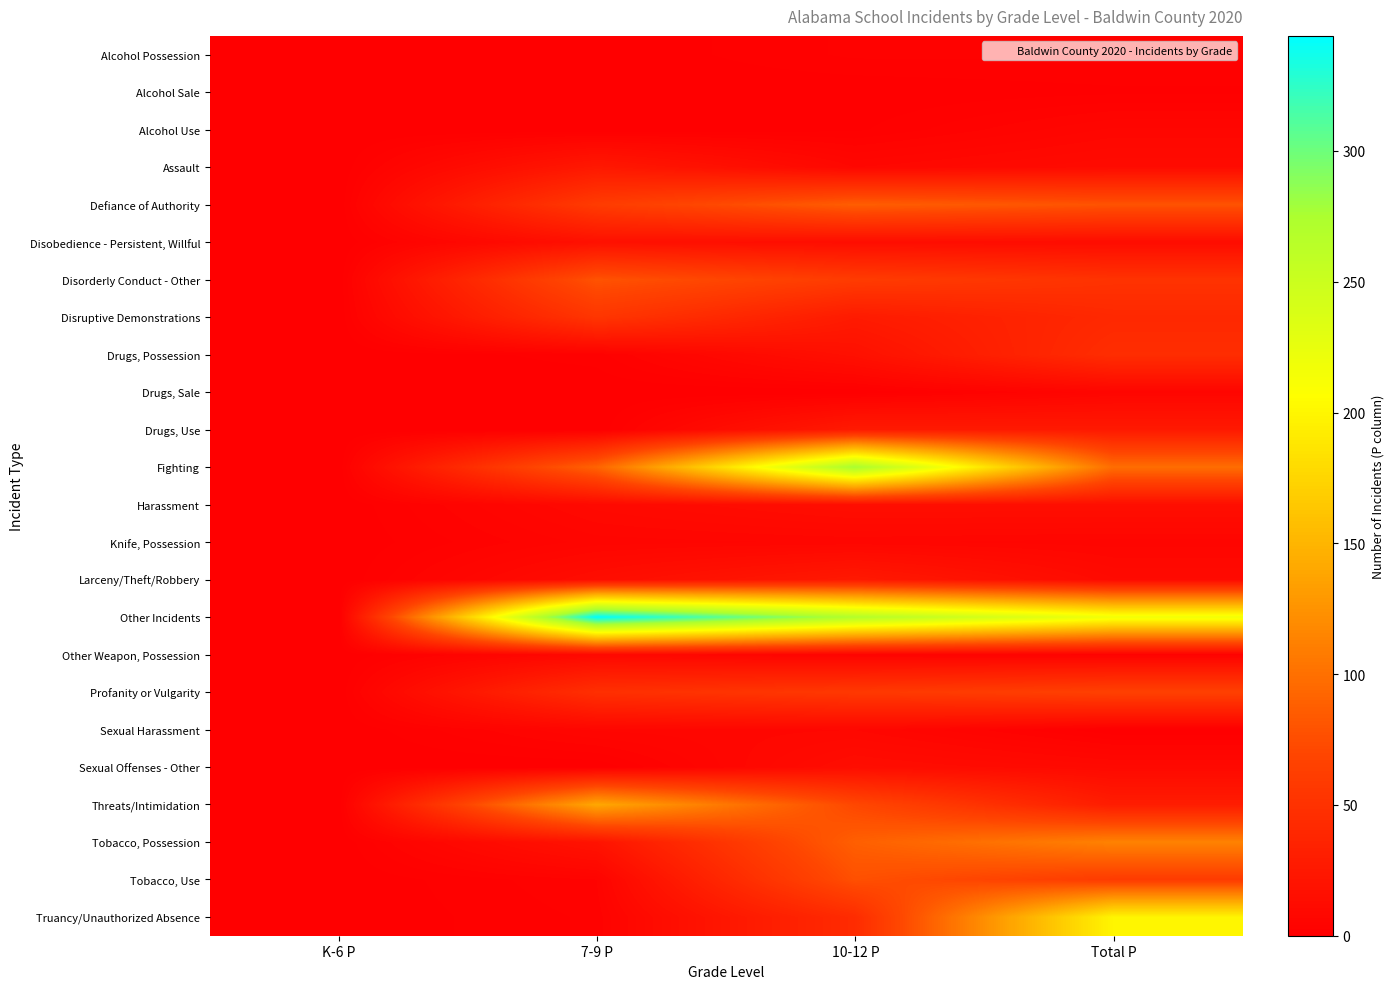

Reading left to right, extract all data points from this chart.

Alcohol Possession: K-6 P=0	7-9 P=0	10-12 P=3	Total P=3
Alcohol Sale: K-6 P=0	7-9 P=0	10-12 P=0	Total P=1
Alcohol Use: K-6 P=0	7-9 P=0	10-12 P=1	Total P=7
Assault: K-6 P=0	7-9 P=25	10-12 P=8	Total P=12
Defiance of Authority: K-6 P=0	7-9 P=60	10-12 P=87	Total P=79
Disobedience - Persistent, Willful: K-6 P=0	7-9 P=17	10-12 P=14	Total P=13
Disorderly Conduct - Other: K-6 P=0	7-9 P=79	10-12 P=60	Total P=51
Disruptive Demonstrations: K-6 P=0	7-9 P=54	10-12 P=27	Total P=41
Drugs, Possession: K-6 P=0	7-9 P=2	10-12 P=17	Total P=46
Drugs, Sale: K-6 P=0	7-9 P=0	10-12 P=0	Total P=6
Drugs, Use: K-6 P=0	7-9 P=0	10-12 P=27	Total P=26
Fighting: K-6 P=0	7-9 P=91	10-12 P=278	Total P=98
Harassment: K-6 P=0	7-9 P=10	10-12 P=15	Total P=15
Knife, Possession: K-6 P=0	7-9 P=6	10-12 P=7	Total P=6
Larceny/Theft/Robbery: K-6 P=0	7-9 P=14	10-12 P=26	Total P=11
Other Incidents: K-6 P=0	7-9 P=344	10-12 P=270	Total P=217
Other Weapon, Possession: K-6 P=0	7-9 P=9	10-12 P=4	Total P=3
Profanity or Vulgarity: K-6 P=0	7-9 P=48	10-12 P=57	Total P=65
Sexual Harassment: K-6 P=0	7-9 P=7	10-12 P=8	Total P=0
Sexual Offenses - Other: K-6 P=0	7-9 P=0	10-12 P=14	Total P=10
Threats/Intimidation: K-6 P=0	7-9 P=140	10-12 P=71	Total P=29
Tobacco, Possession: K-6 P=0	7-9 P=20	10-12 P=88	Total P=113
Tobacco, Use: K-6 P=0	7-9 P=4	10-12 P=77	Total P=60
Truancy/Unauthorized Absence: K-6 P=0	7-9 P=3	10-12 P=44	Total P=199